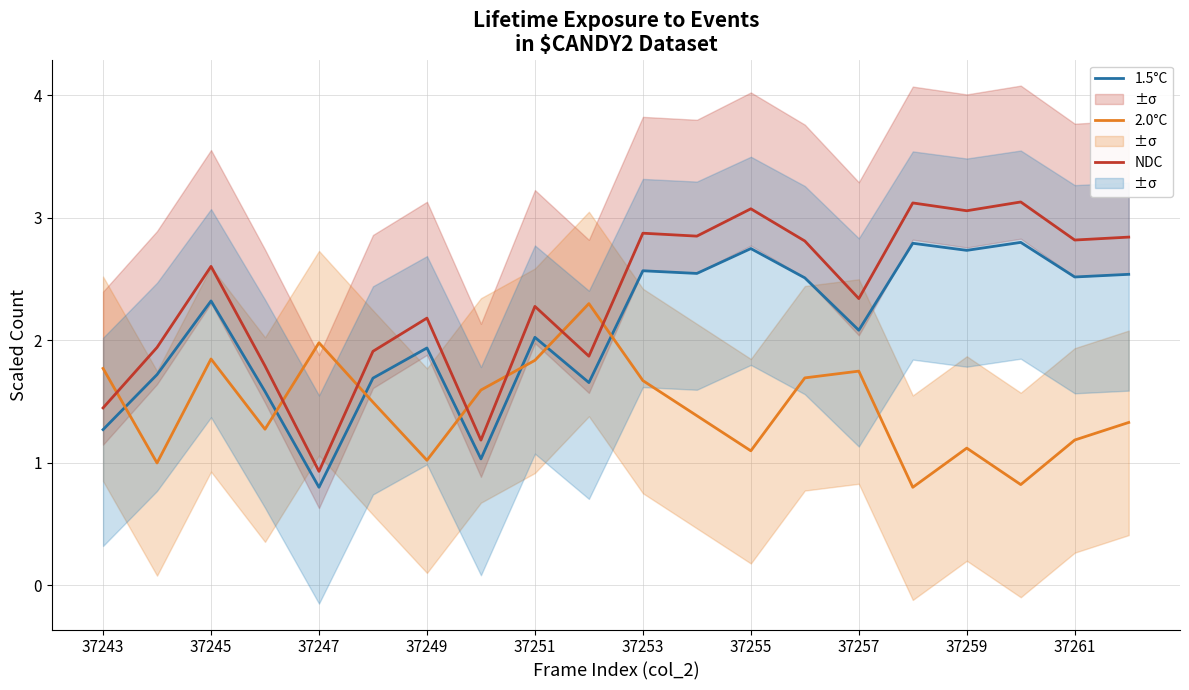

Rank the series by their maximum value, from highest to lowest.

NDC, 1.5°C, 2.0°C